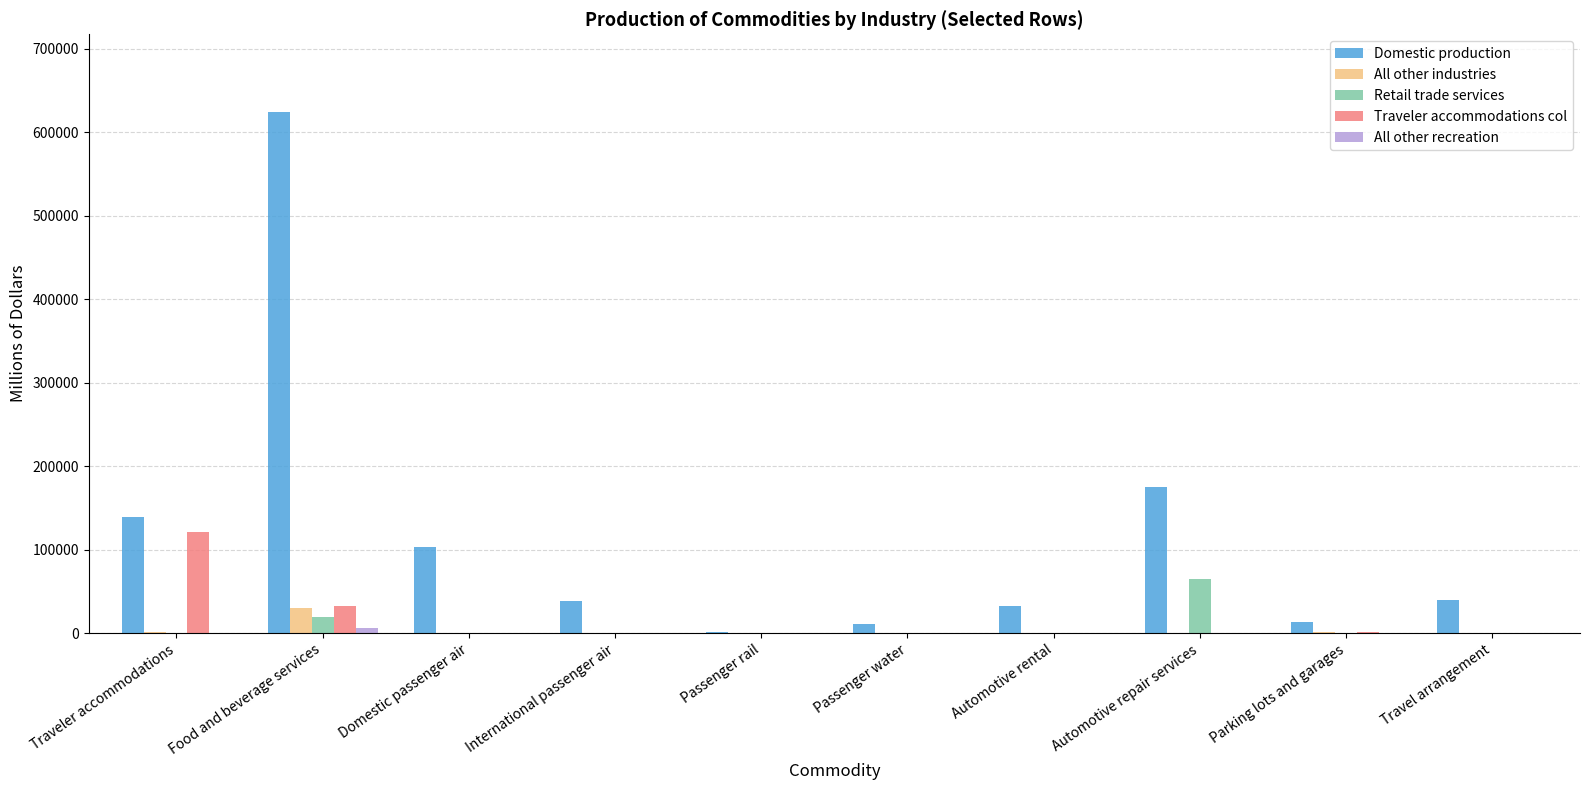

Is the value of Traveler accommodations col at Automotive rental greater than the value of Domestic production at Domestic passenger air?

No